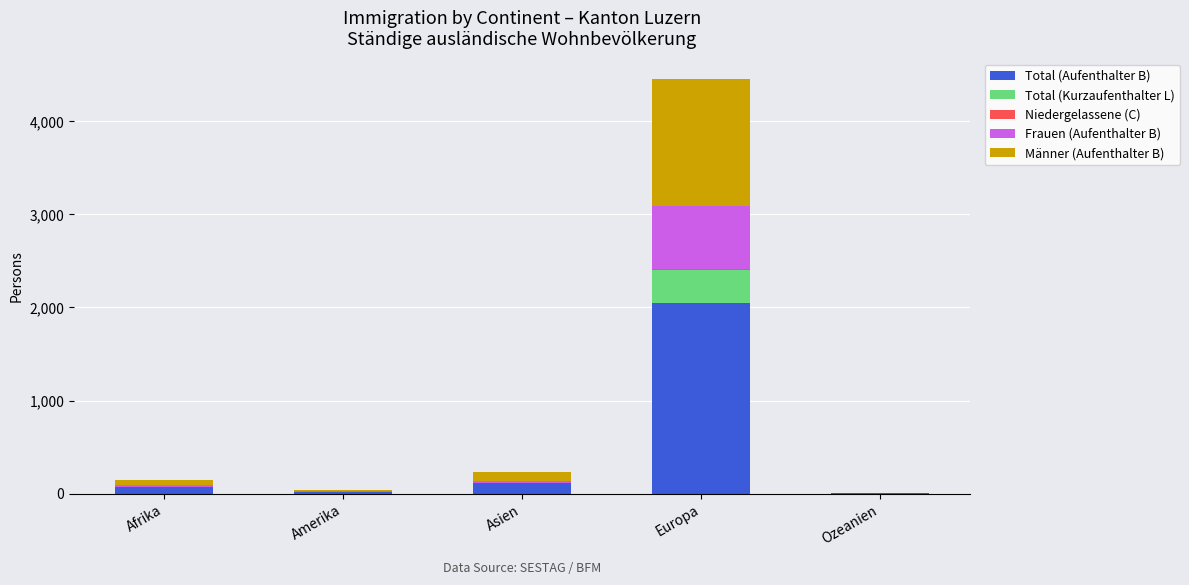

At which category is the sum across all series the highest?

Europa